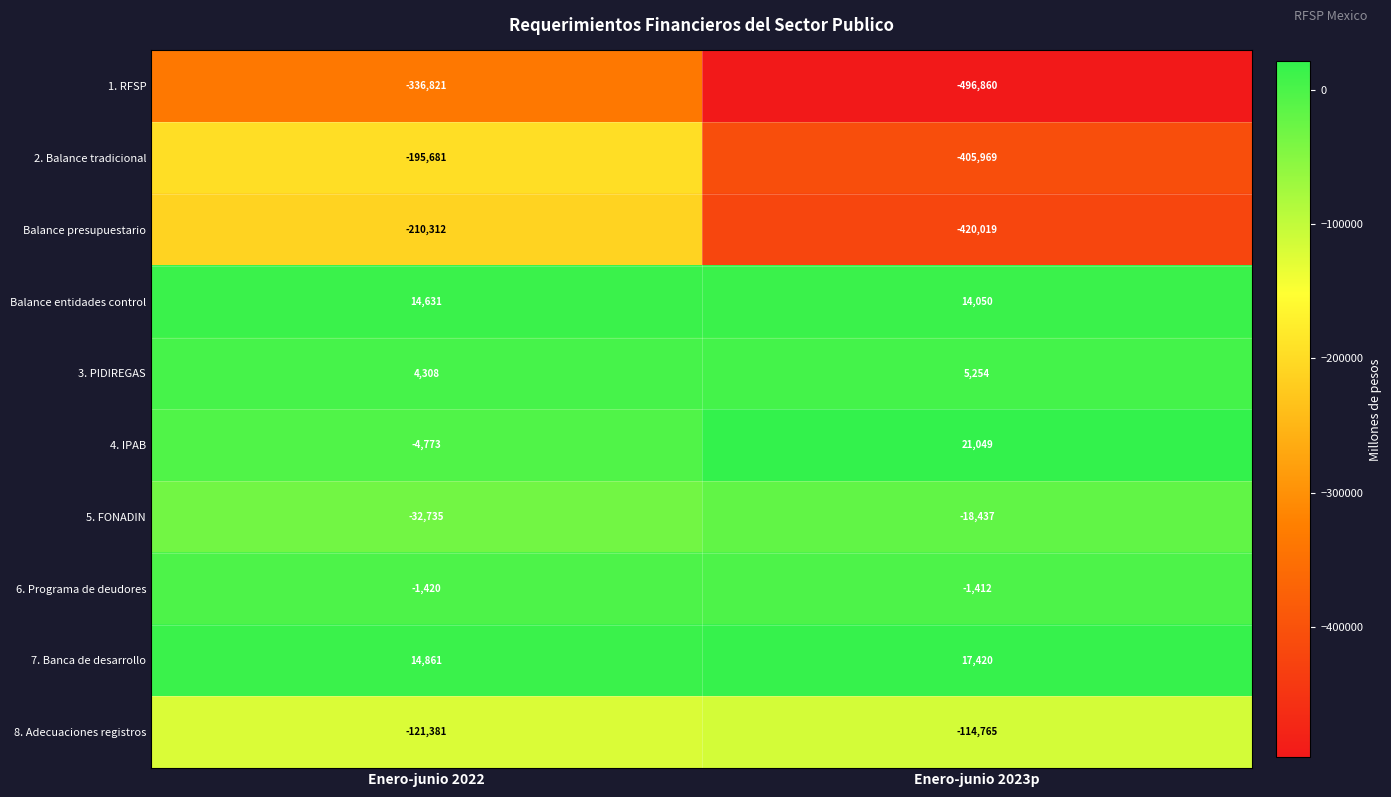

Reading right to left, extract all data points from this chart.

1. RFSP: -496860	-336821
2. Balance tradicional: -405969	-195681
Balance presupuestario: -420019	-210312
Balance entidades control: 14050	14631
3. PIDIREGAS: 5254	4308
4. IPAB: 21049	-4773
5. FONADIN: -18437	-32735
6. Programa de deudores: -1412	-1420
7. Banca de desarrollo: 17420	14861
8. Adecuaciones registros: -114765	-121381